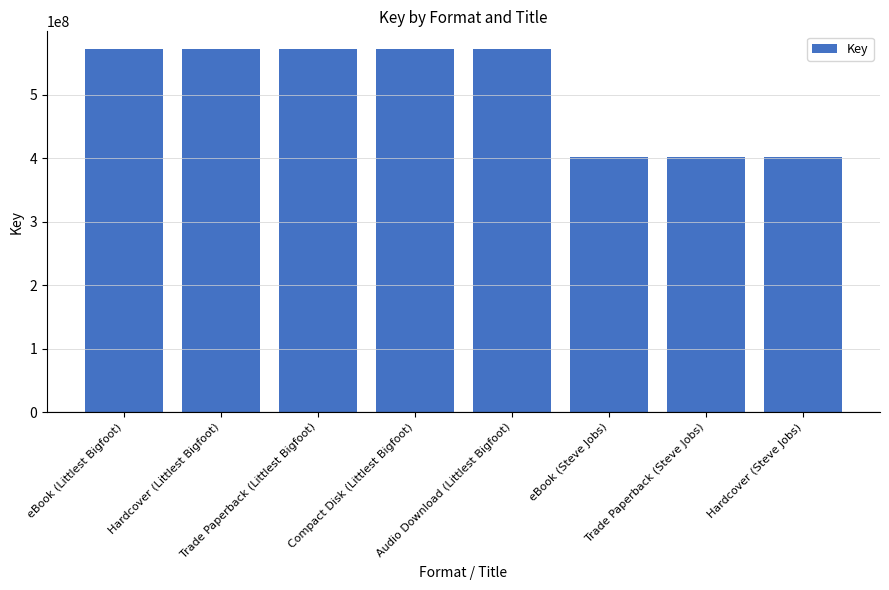

What is the sum of all values?

4063525043